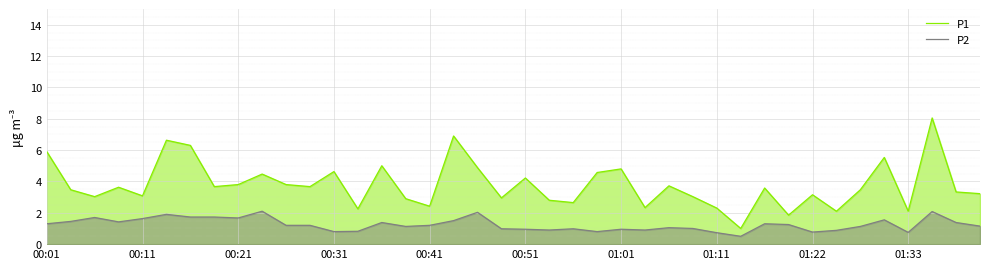

Is the value of P2 at 39 greater than the value of P1 at 11?

No